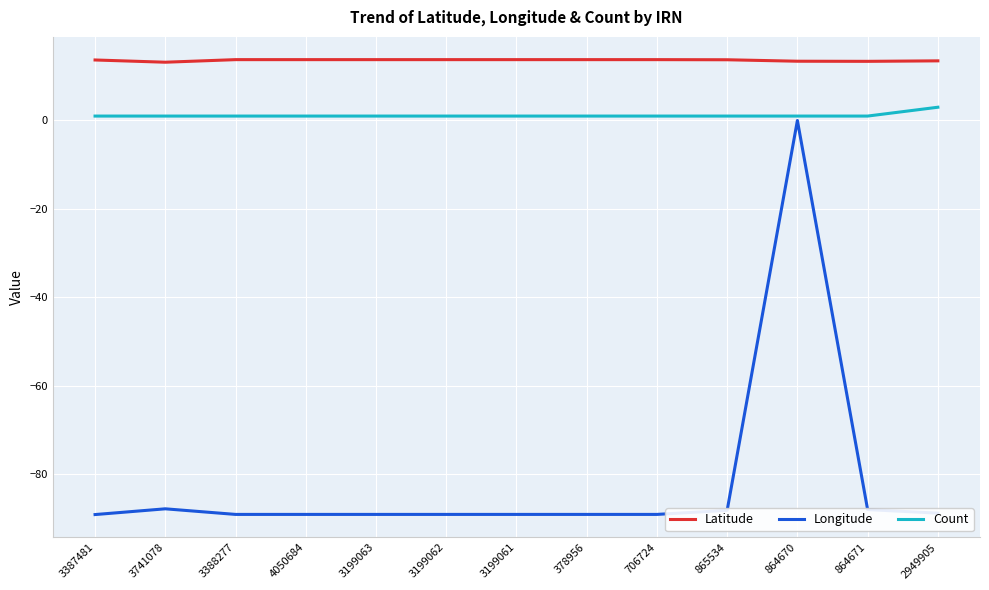

True or false: Longitude and Latitude intersect in this chart.

False